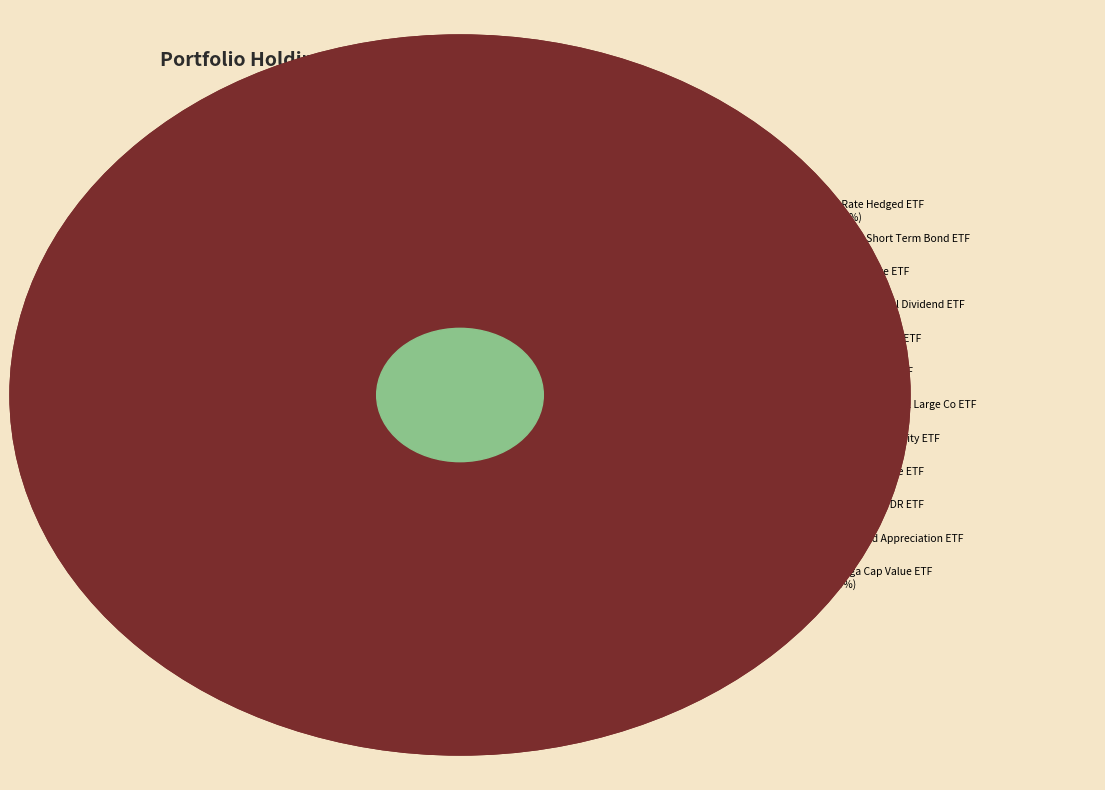

Which slice is the largest?

PS Interest Rate Hedged ETF